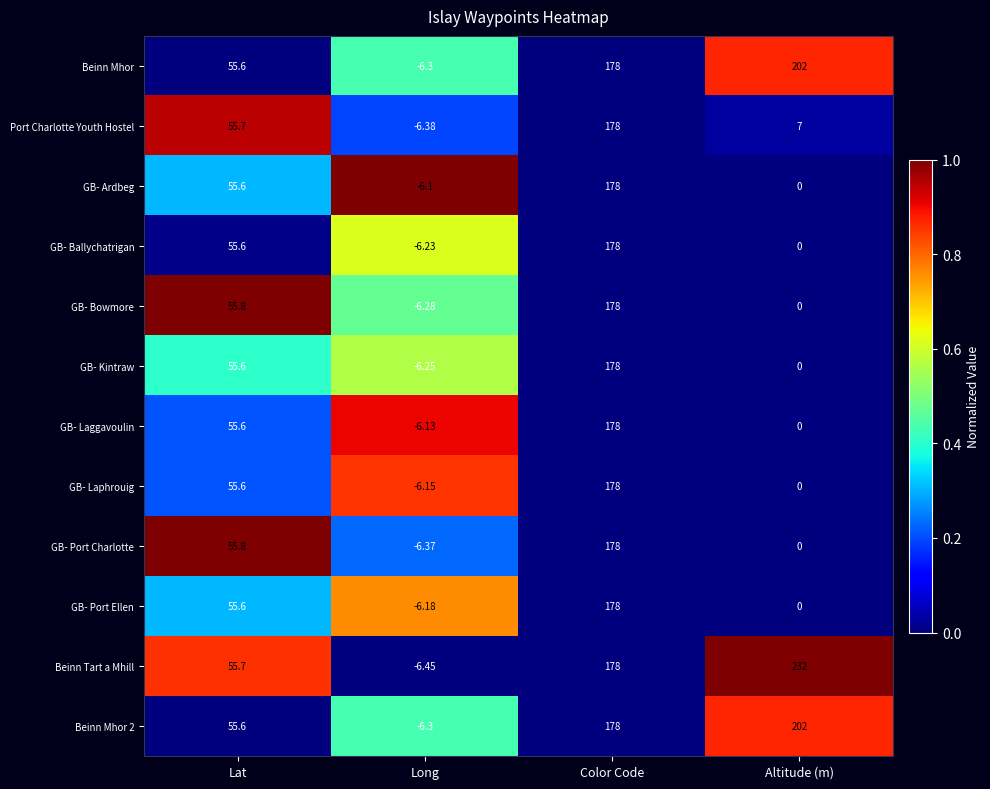

At which label does GB- Port Ellen first exceed 55?

Lat